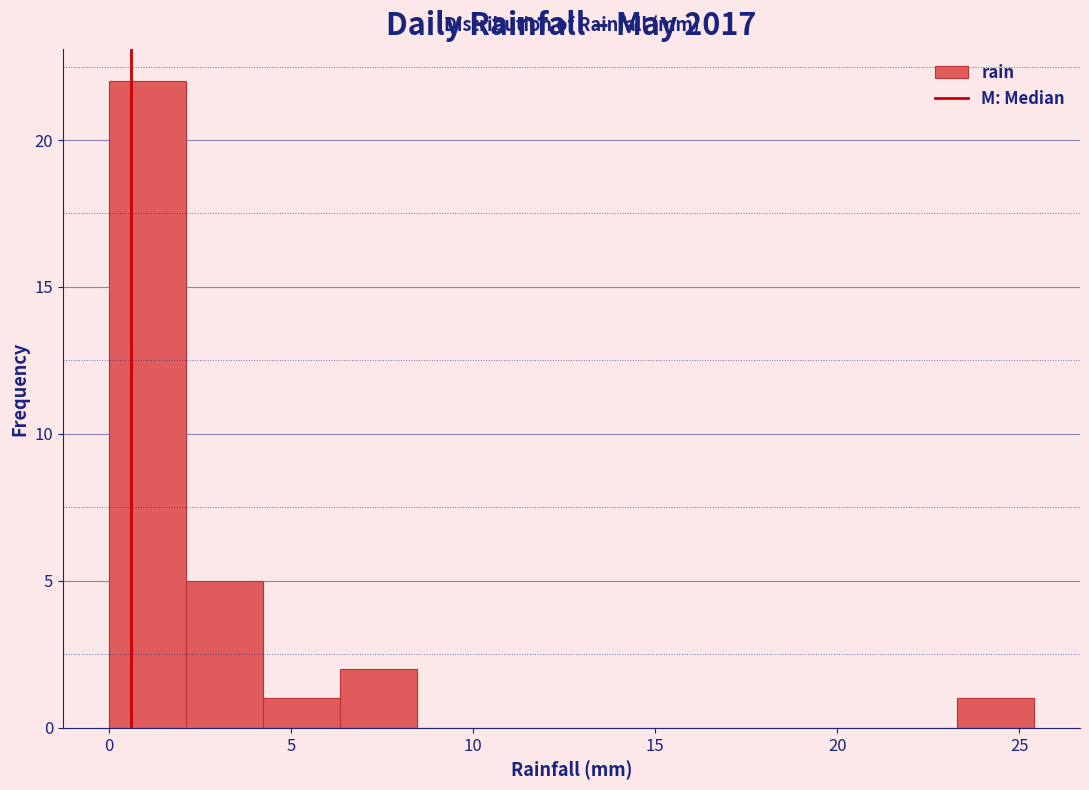

Reading left to right, list every bar in this chart as the range it spans on the x-axis followed by its height. Neither the bar edges nor the heights are printed on the chart, so give them approximately, as read against the axes.

0.0 to 2.0: 22
2.0 to 4.0: 5
4.0 to 6.5: 1
6.5 to 8.5: 2
8.5 to 10.5: 0
10.5 to 12.5: 0
12.5 to 15.0: 0
15.0 to 17.0: 0
17.0 to 19.0: 0
19.0 to 21.0: 0
21.0 to 23.5: 0
23.5 to 25.5: 1